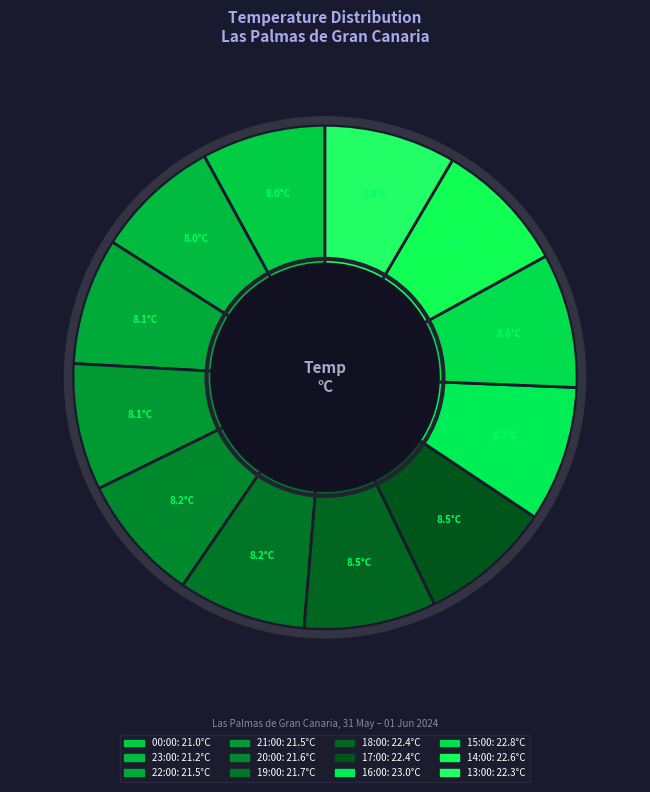

To the nearest percent, what is the difference between the largest and smallest slice percentages?

1%